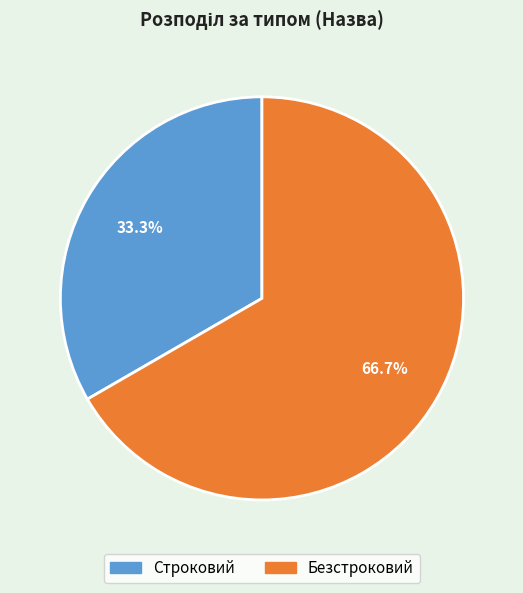

Which category has the biggest portion of the pie?

Безстроковий